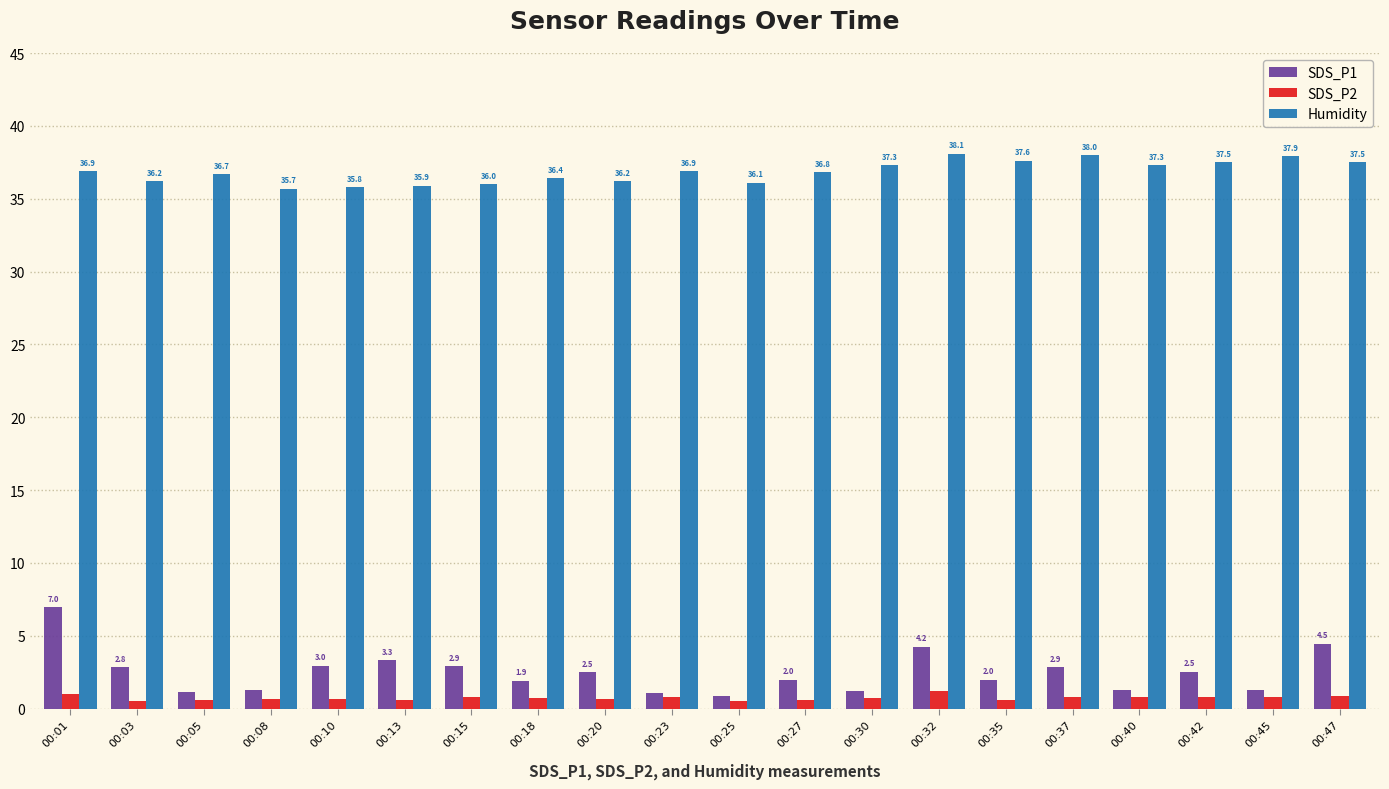

Is the value of Humidity at 00:15 greater than the value of SDS_P1 at 00:18?

Yes